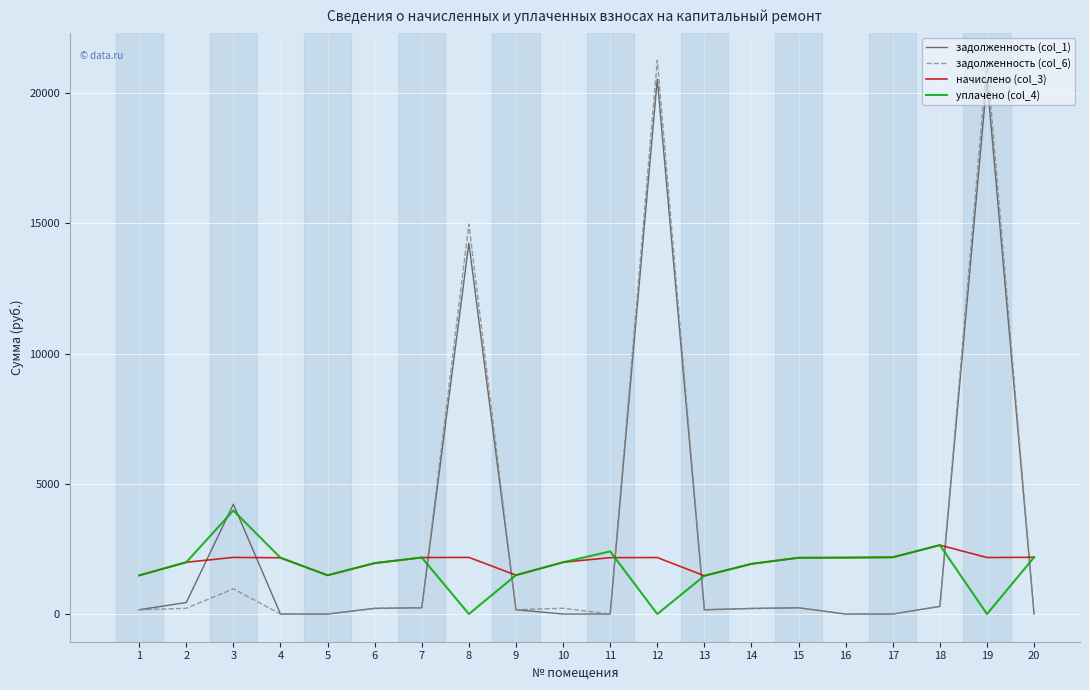

Where is the first local maximum for задолженность (col_1)?

3